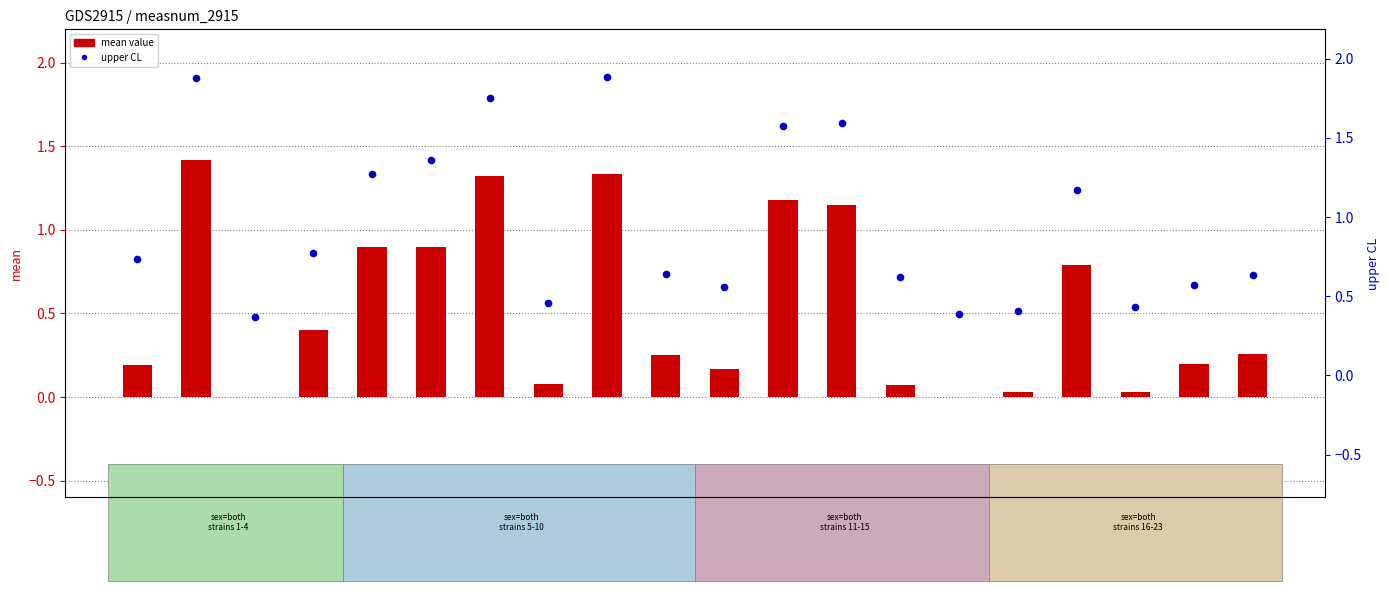

What are all the series names shown in the legend?

mean value, upper CL